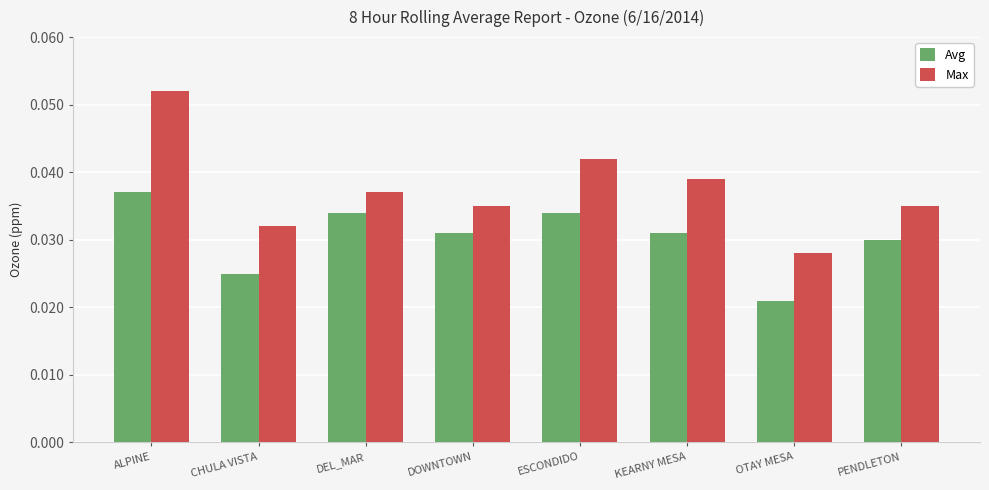

Is it true that Avg equals 0.1 at ESCONDIDO?

False